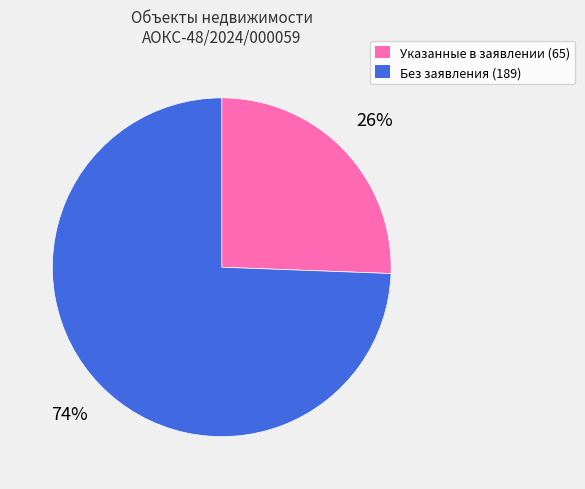

What is the smallest slice in the pie chart?

Указанные в заявлении (65)